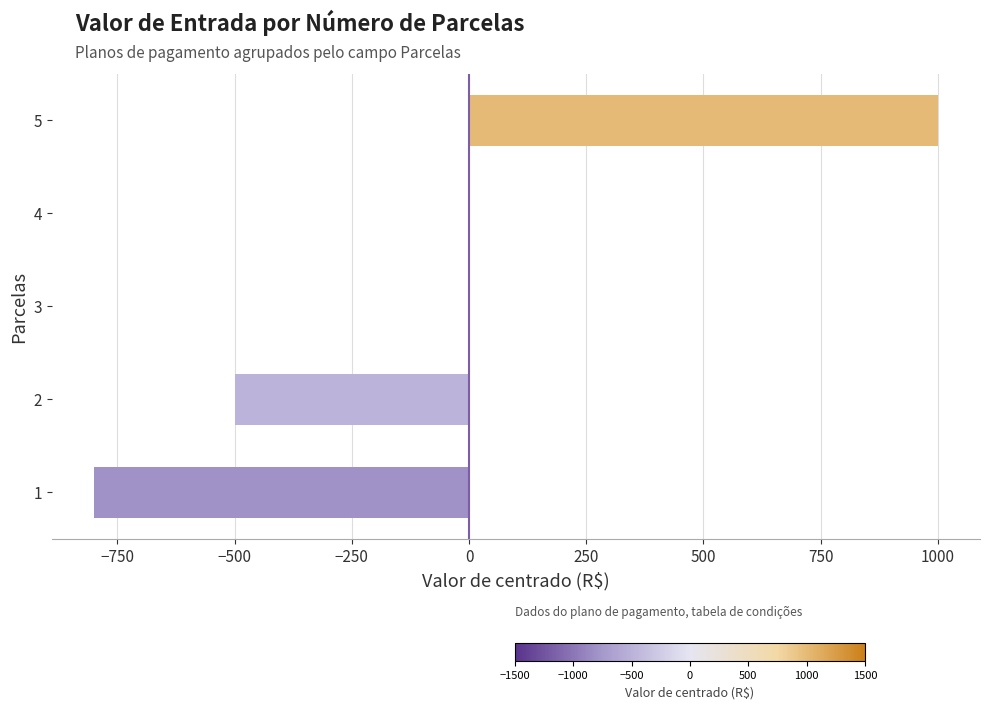

Reading top to bottom, list all the values displayed in this chart.

5=1000	4=0	3=0	2=-500	1=-800